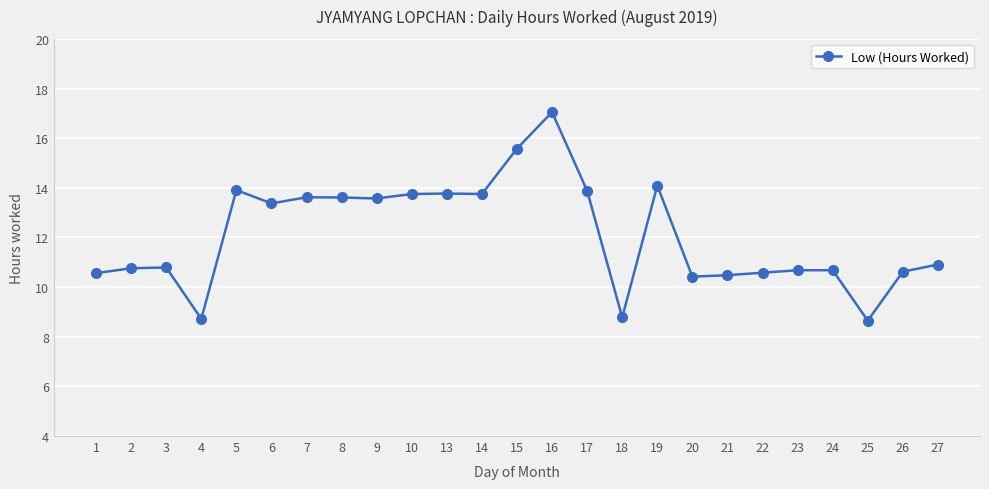

How many data points are less than 10?

3